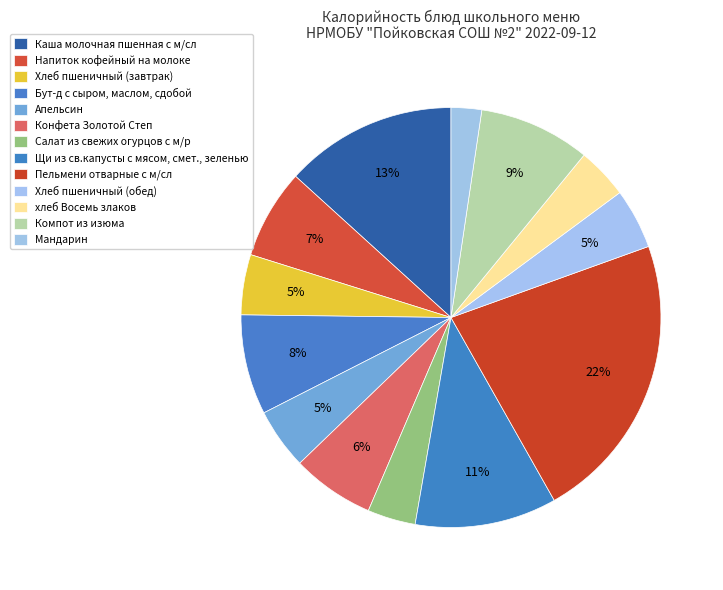

Count the number of slices in the pie.

13